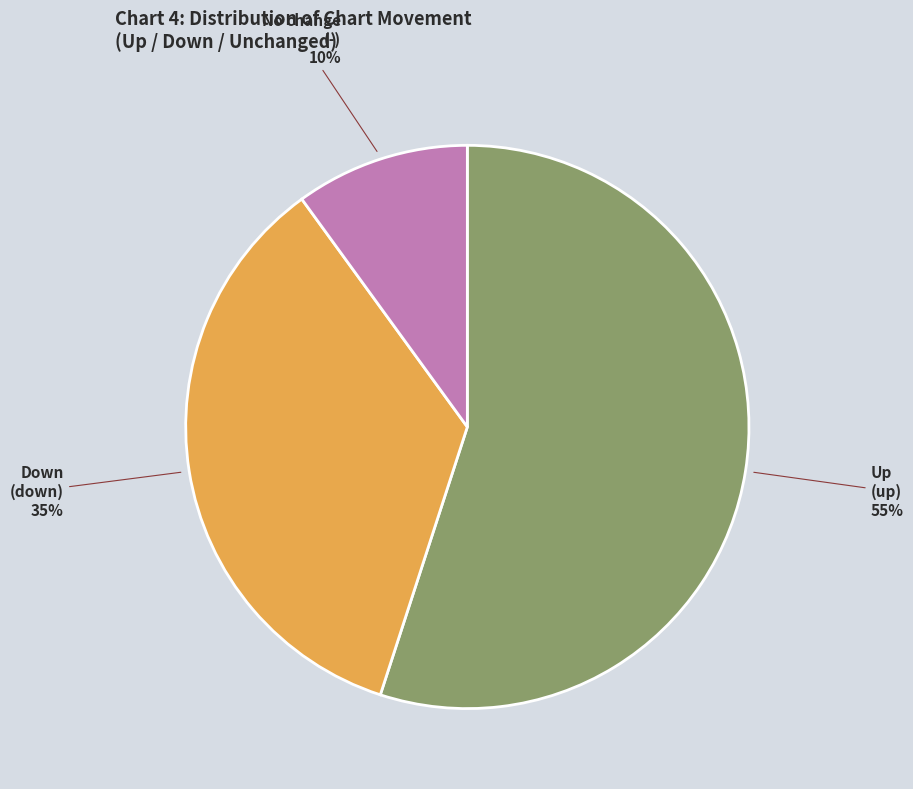

To the nearest percent, what is the difference between the largest and smallest slice percentages?

45%